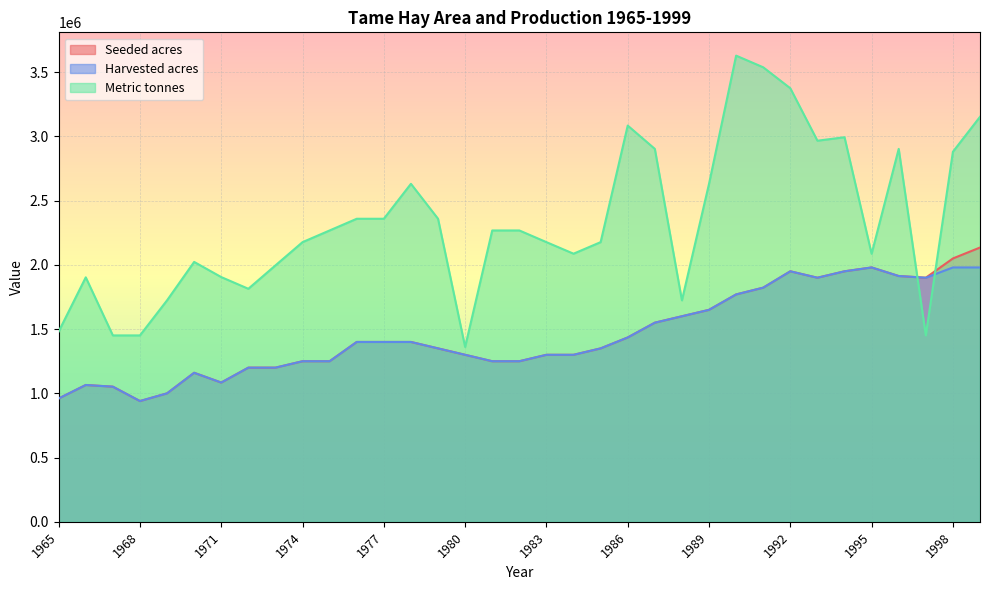

Which category has the highest value across all series?

1990